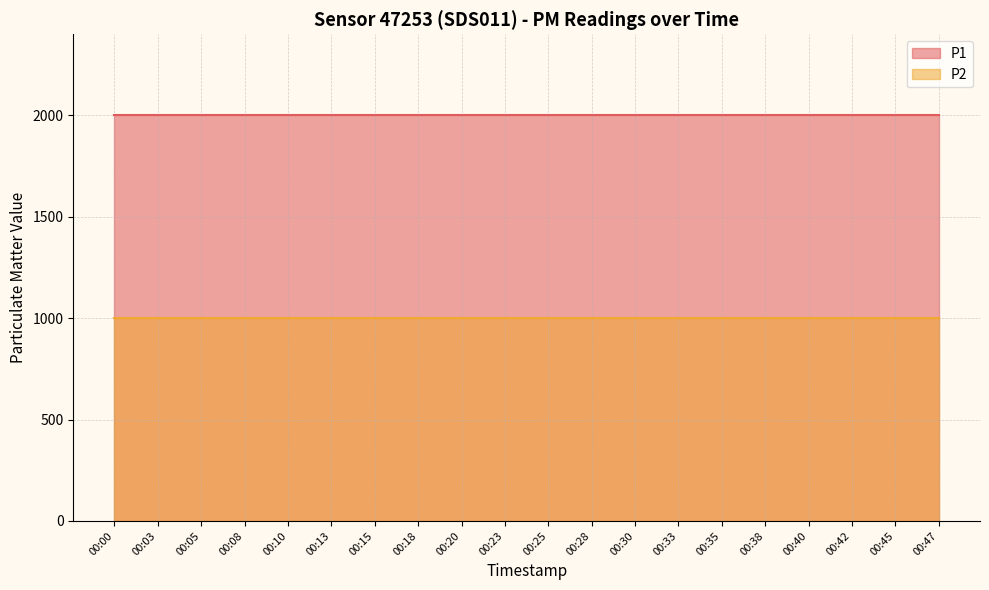

True or false: P1 has a value of 1999.9 at 00:47.

True